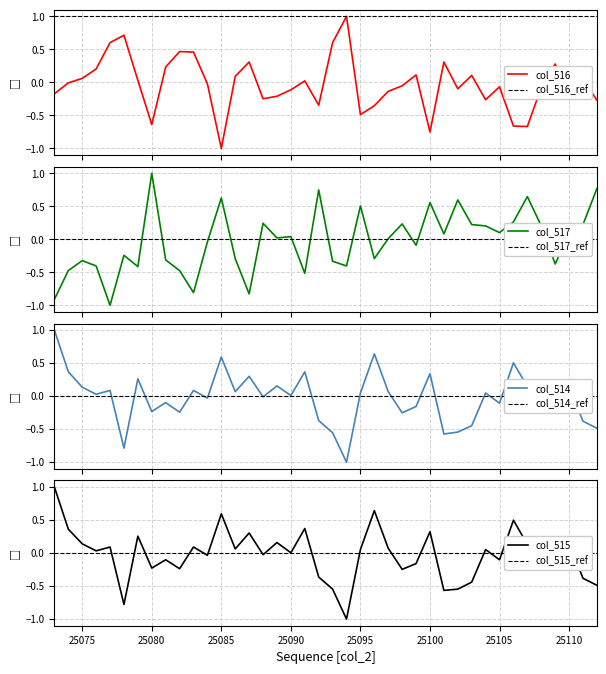

The value of col_515 at 25079 is 0.3. True or false?

True